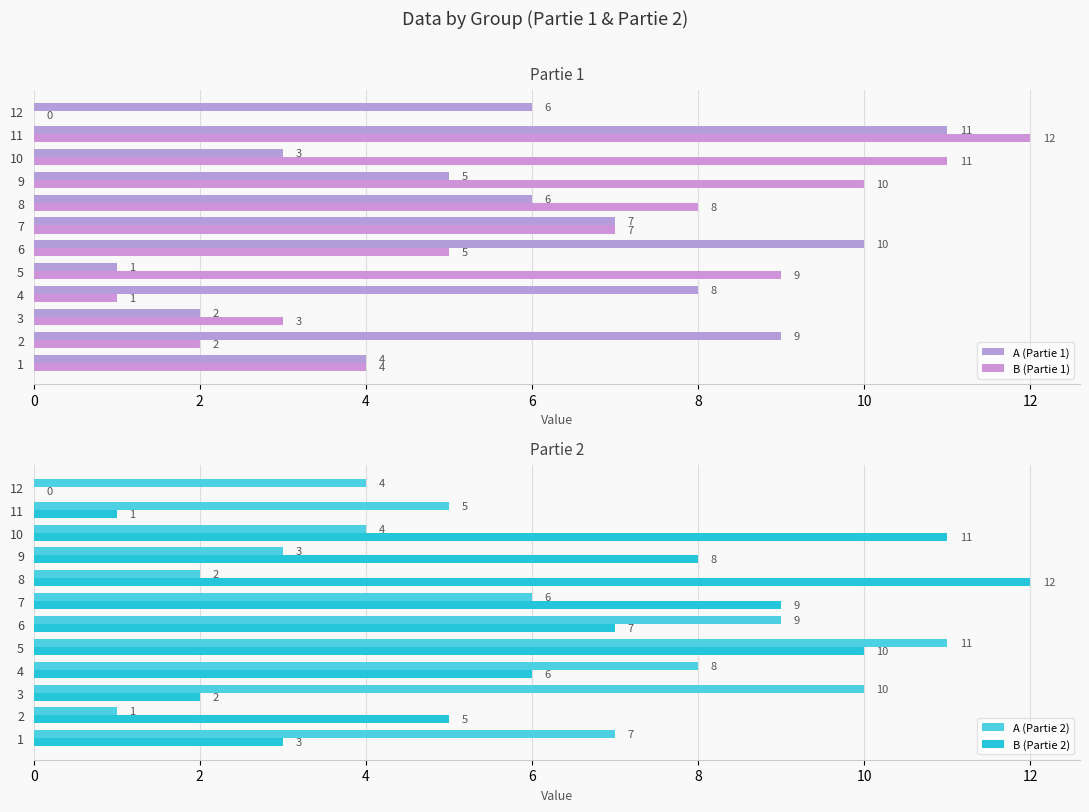

What is the sum of the A (Partie 1) values at 2 and 11?

20